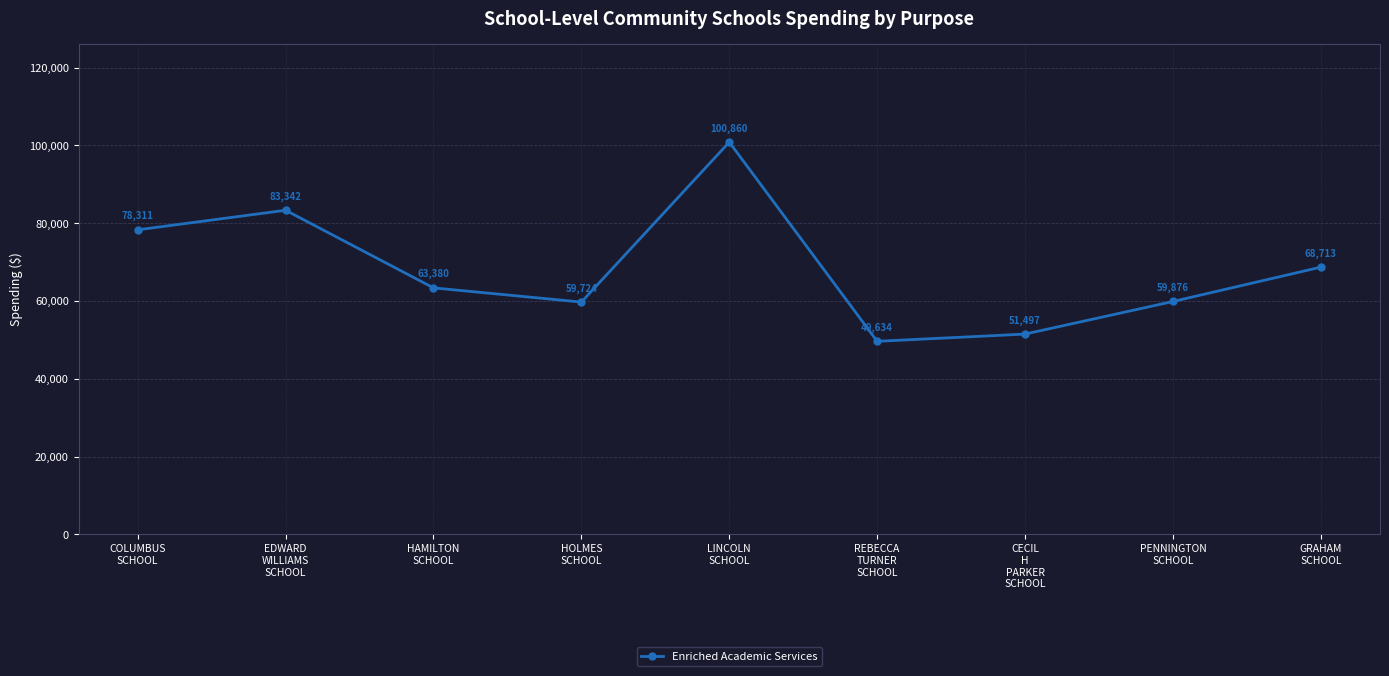

How many points are lower than both their immediate neighbors (excluding endpoints)?

2